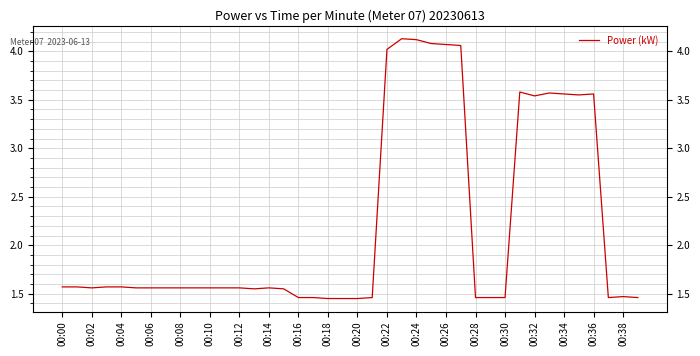

The value at 00:06 is 2.7. True or false?

False